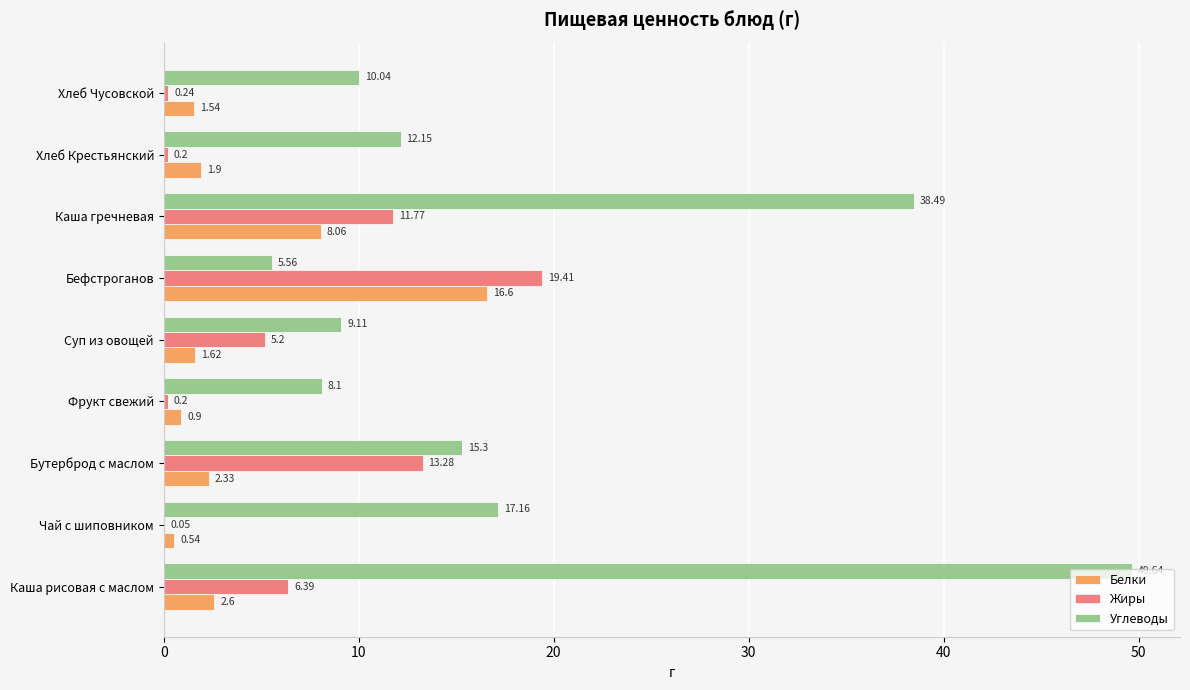

What is the sum of all Жиры values?

56.7